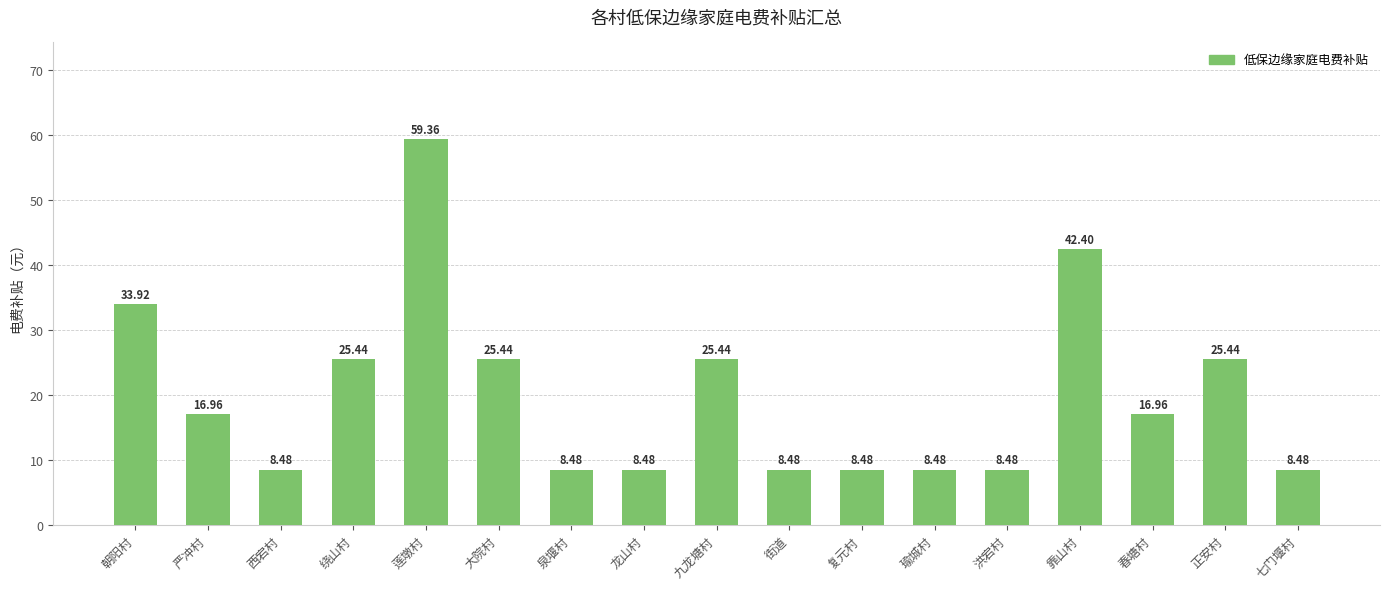

Which category has the highest value across all series?

莲墩村